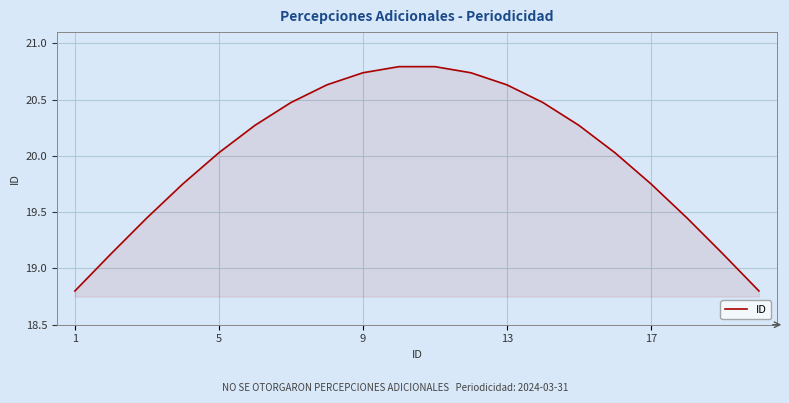

What is the difference between the maximum and minimum values?

2.0